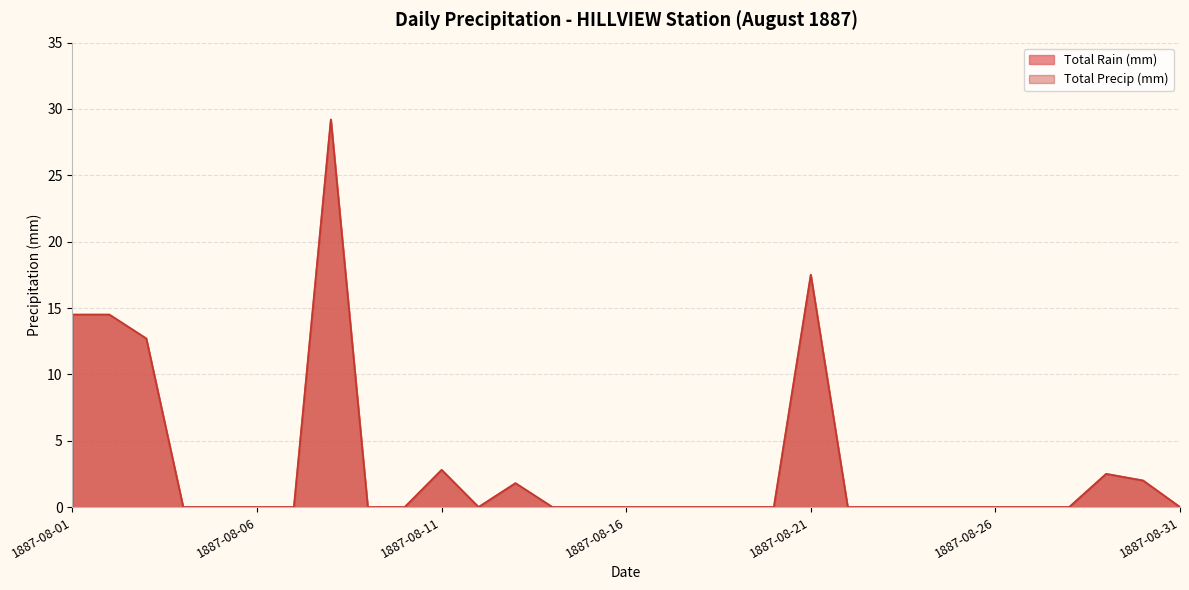

How many interior local valleys does the Total Rain (mm) series have?

1